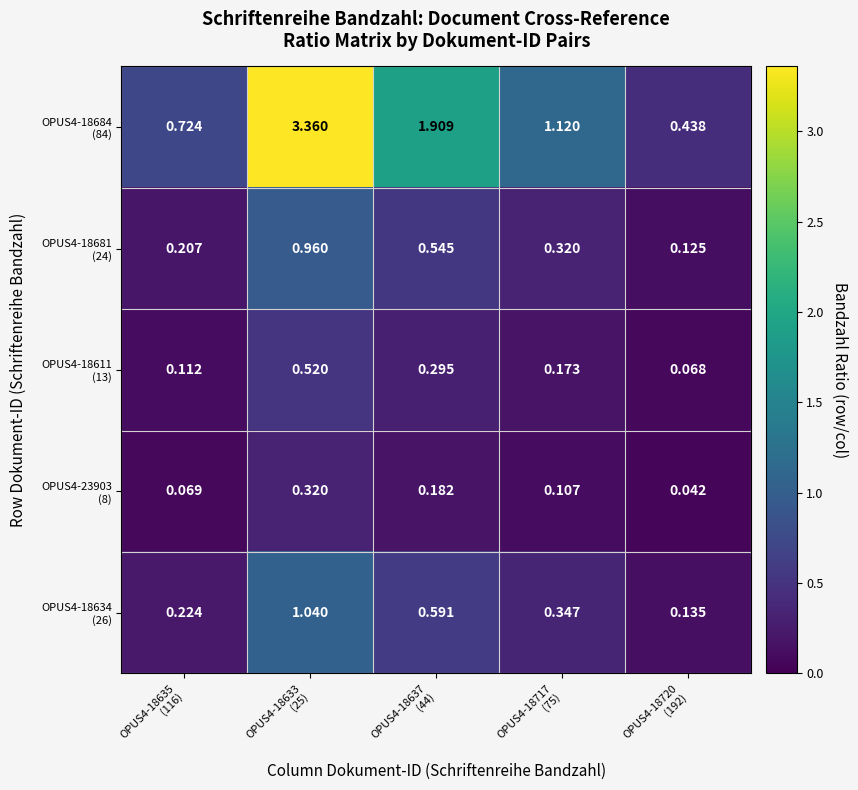

How many distinct data groups are displayed?

5